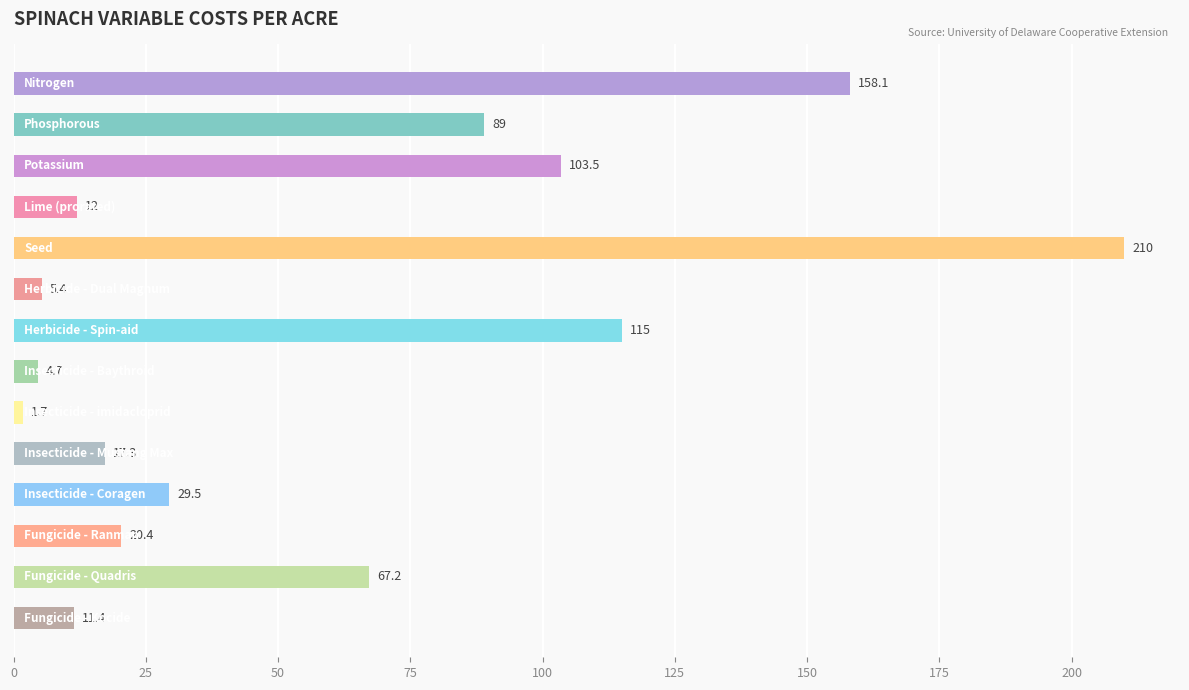

What is the greatest value displayed?

210.0